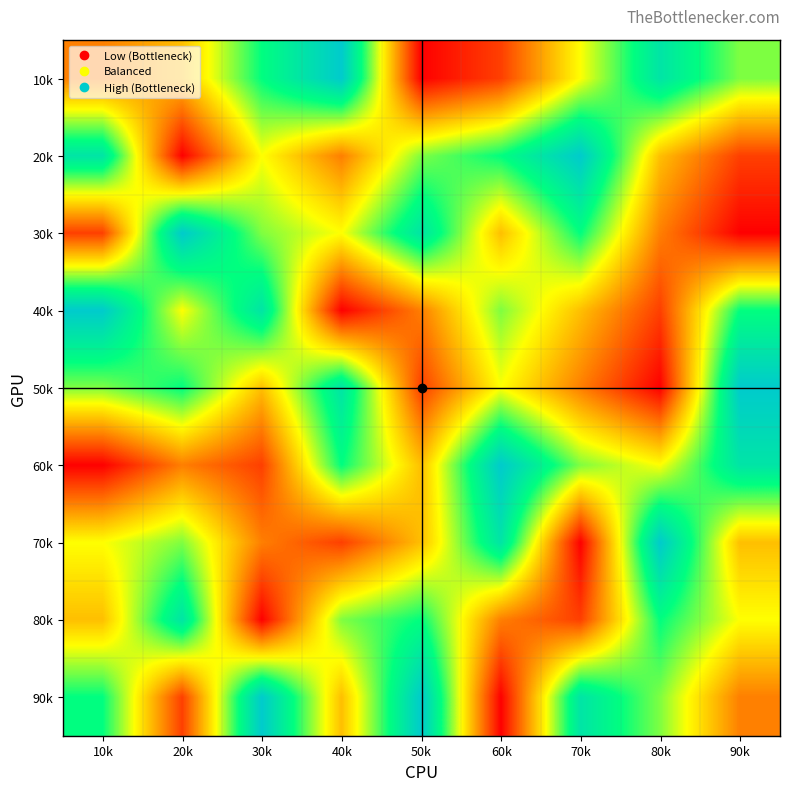

Which category has the highest value across all series?

40k